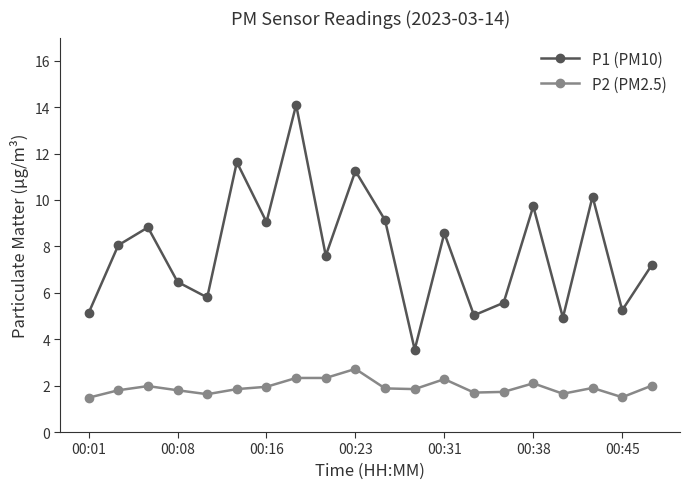

What is the difference between the maximum and minimum values in the P2 (PM2.5) series?

1.2